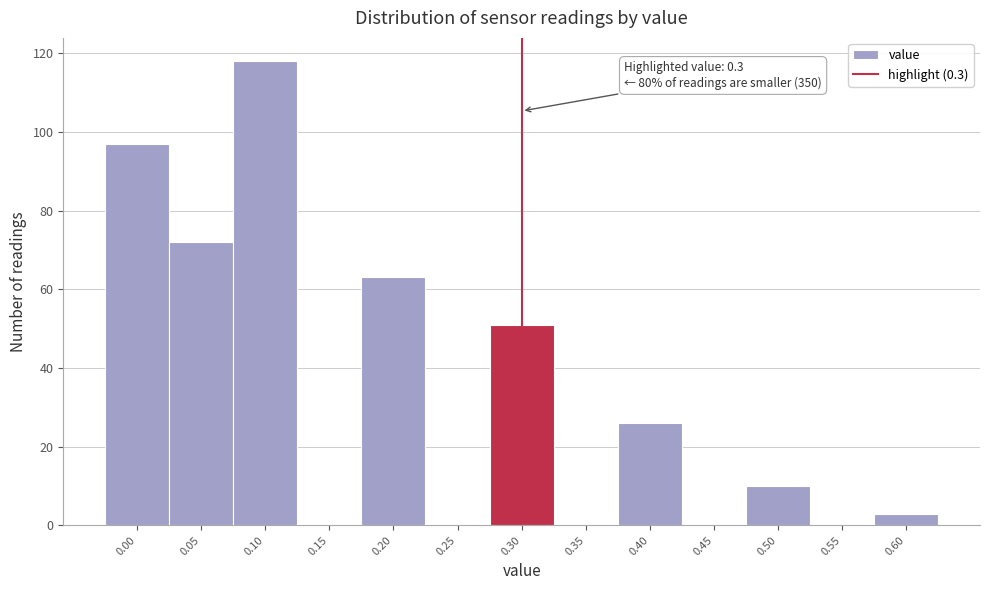

Which range on the x-axis has the tallest bar?

0.075 to 0.125